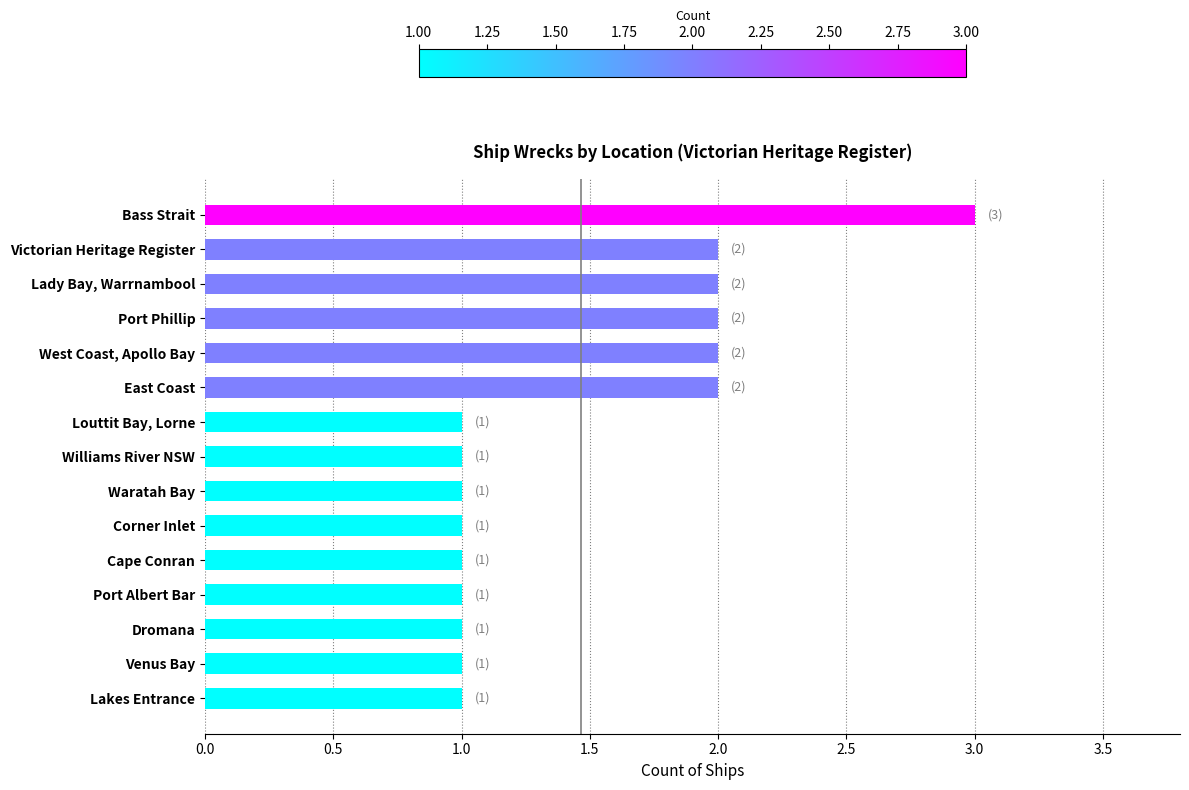

How many values are between 1 and 2?

14